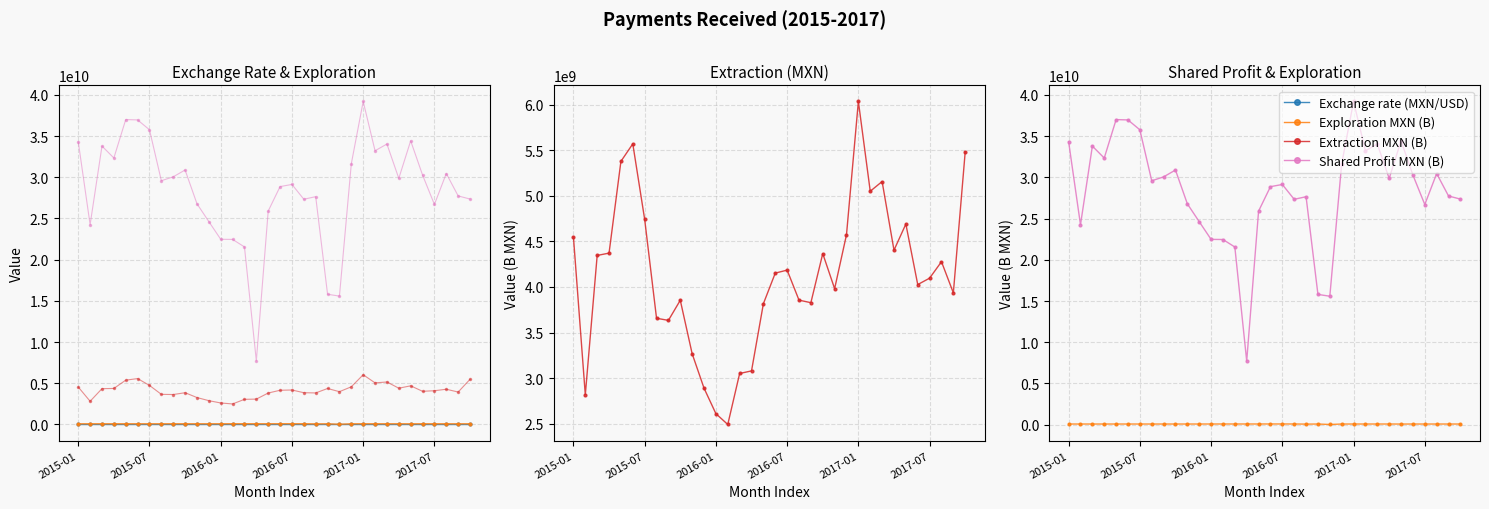

Where does the Exploration MXN (B) series first go above 82416060?

2015-01